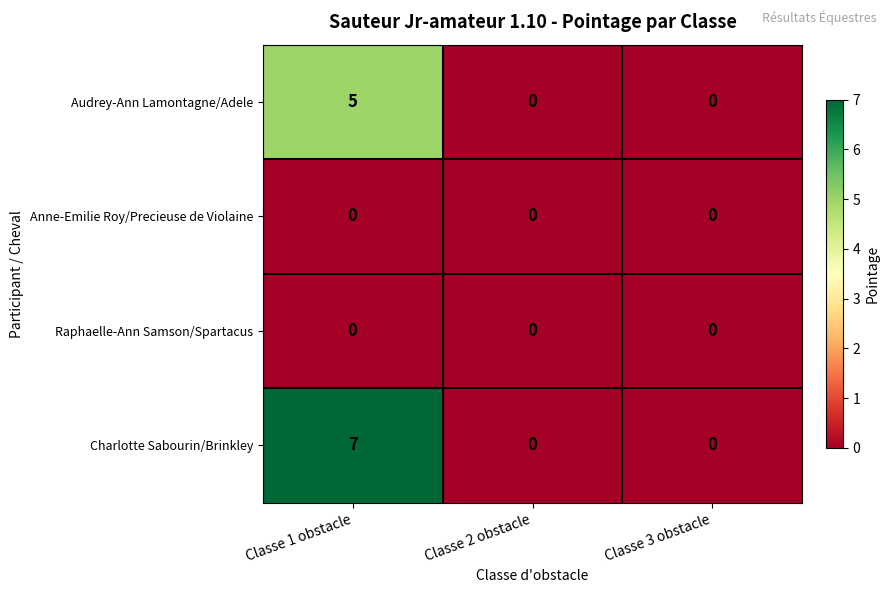

Which series has the widest spread of values?

Charlotte Sabourin/Brinkley